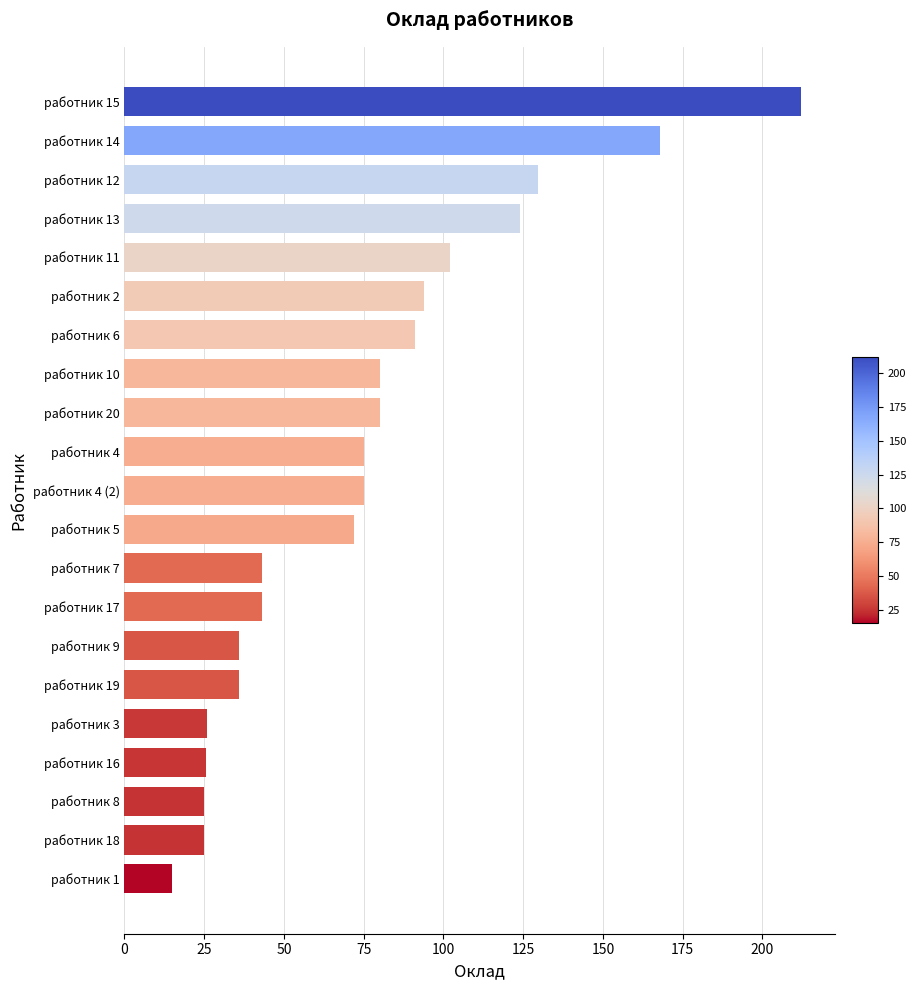

What is the minimum value shown in the chart?

15.0